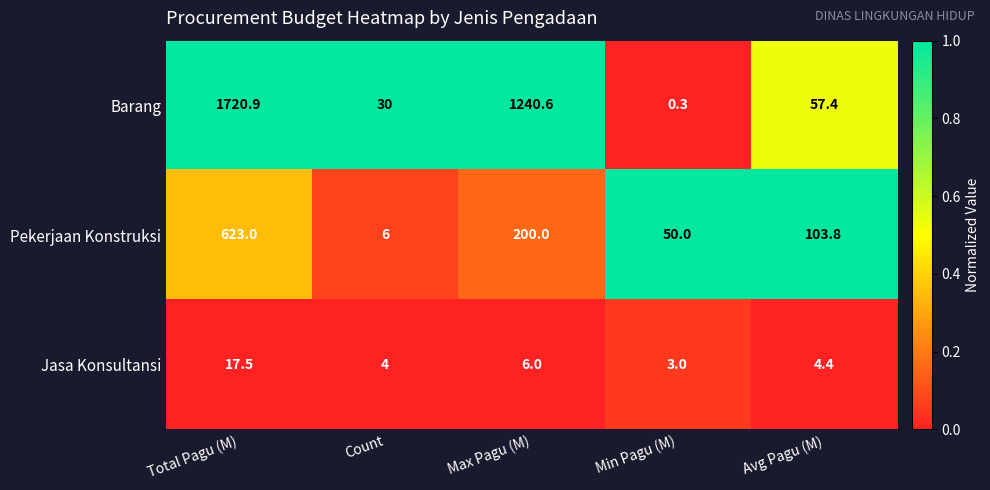

Which category has the highest value in the Jasa Konsultansi series?

Total Pagu (M)